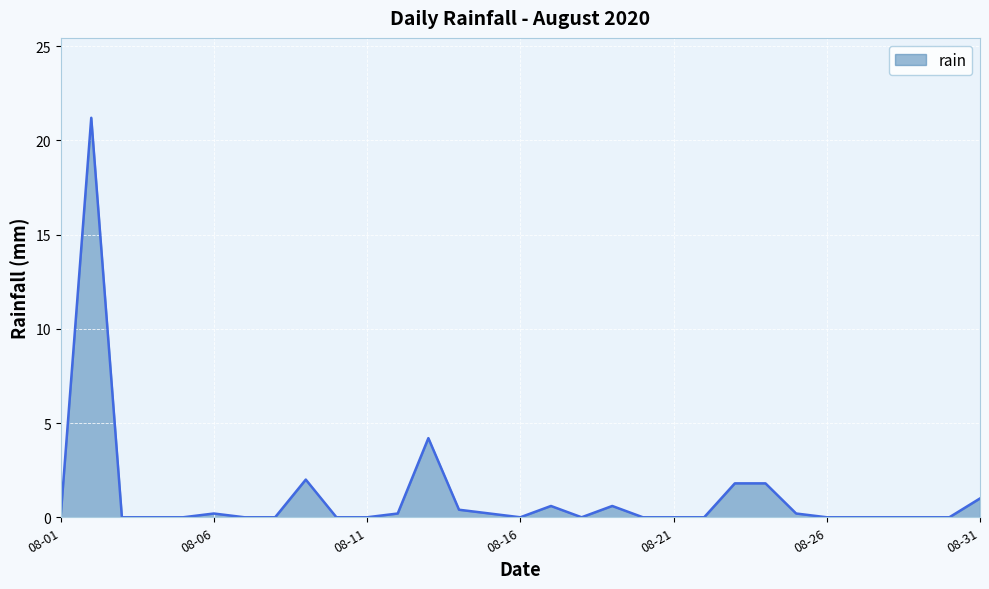

What is the maximum value shown in the chart?

21.2